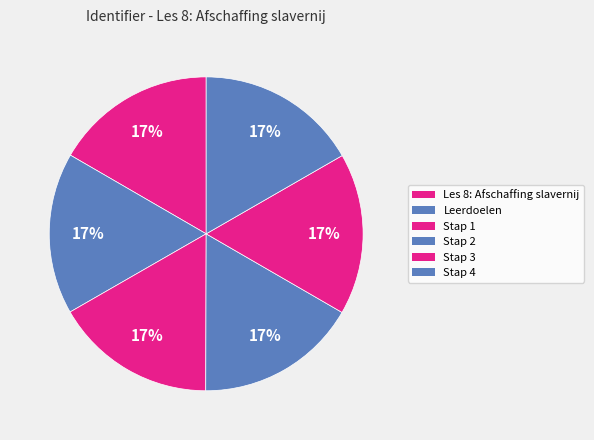

Count the number of slices in the pie.

6